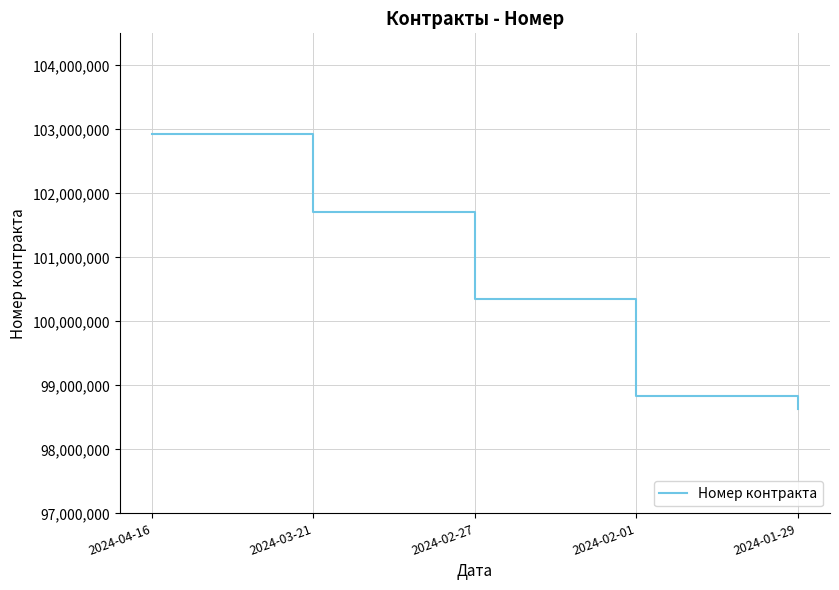

Count the number of data series in this chart.

1